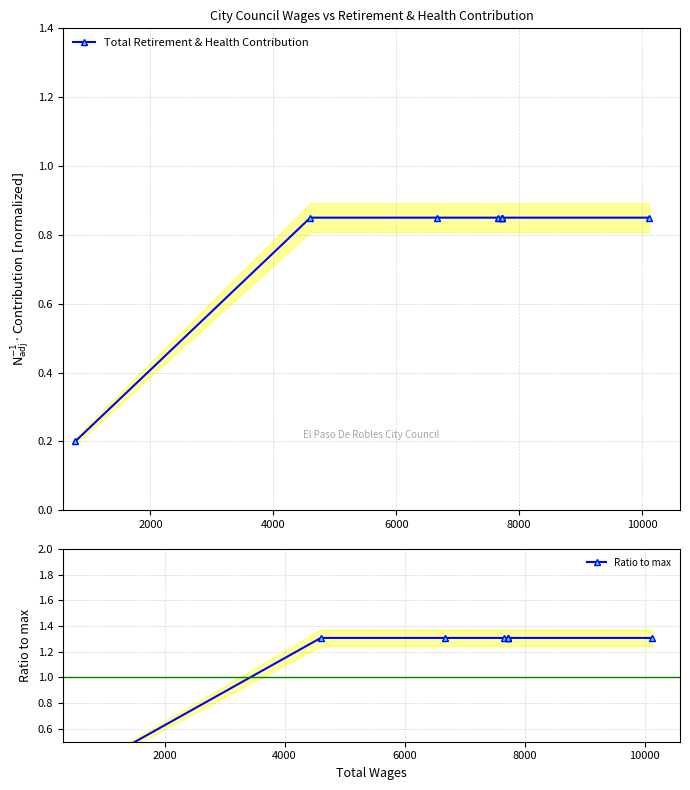

True or false: Total Retirement & Health Contribution and Ratio to max cross at least once.

False